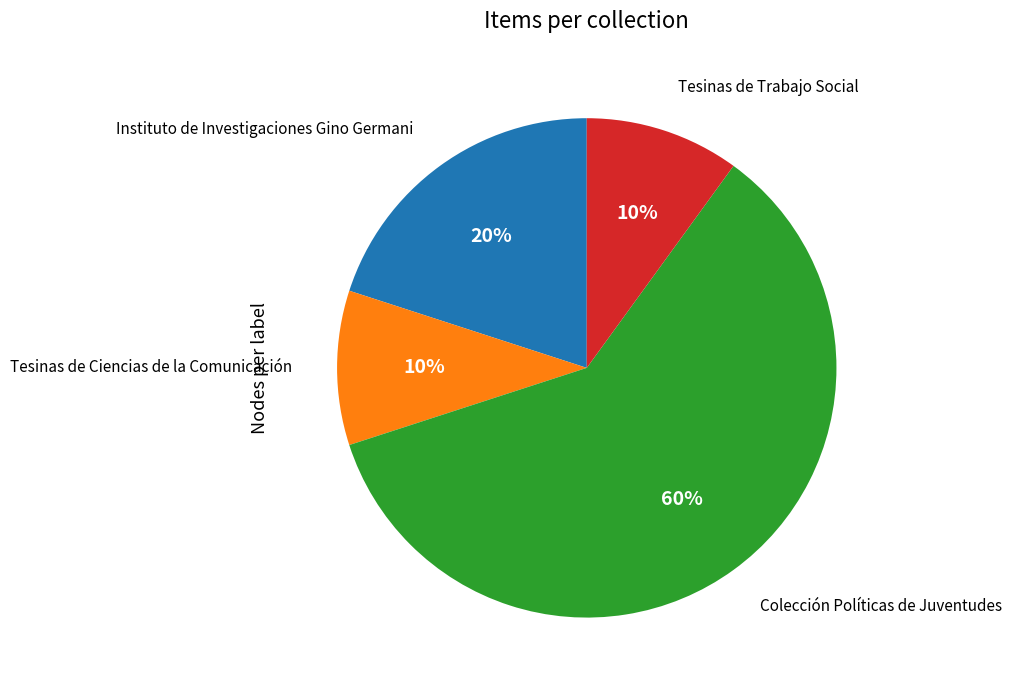

Is there any slice that represents more than half of the pie?

Yes